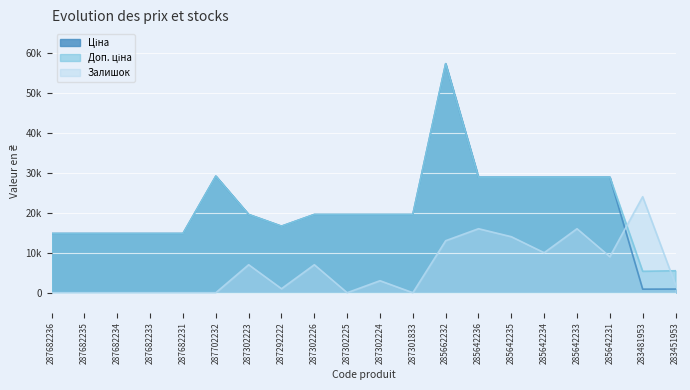

True or false: Залишок has a value of 5841.5 at 285662232.

False